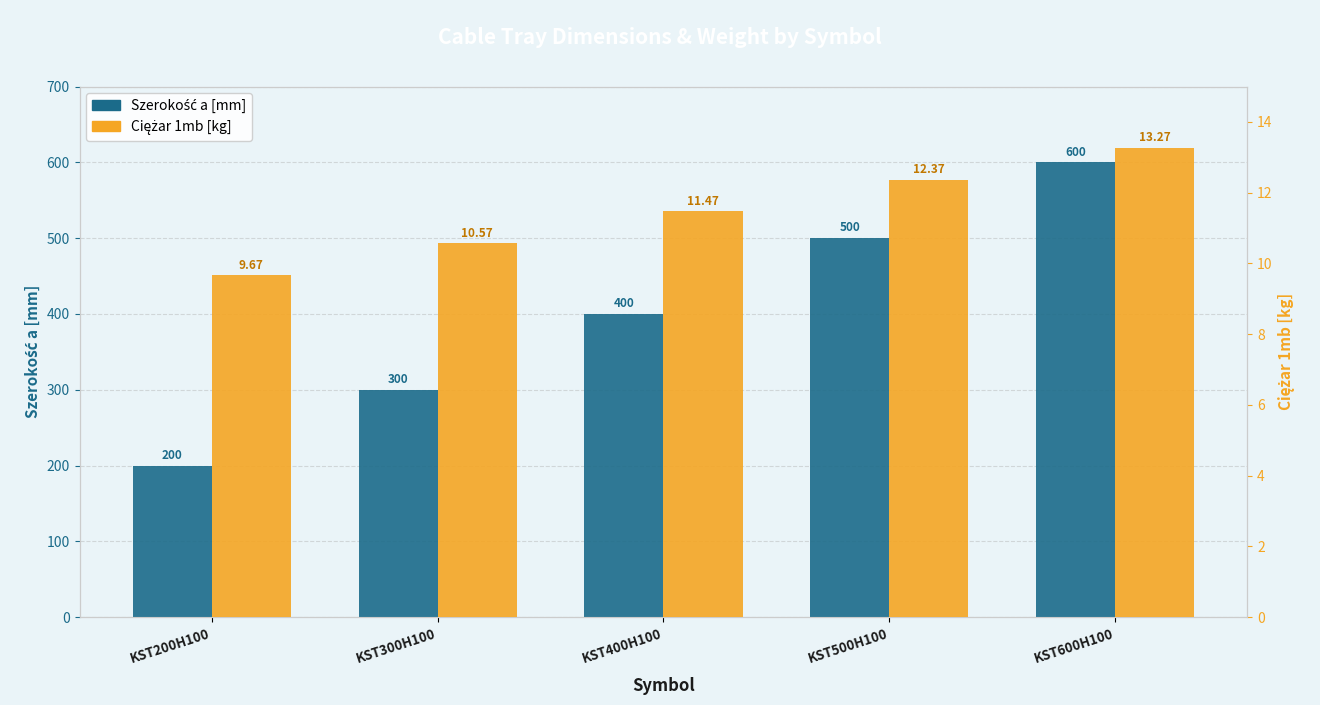

What is the value of the Ciężar 1mb bar at the 1st from the left?

9.7